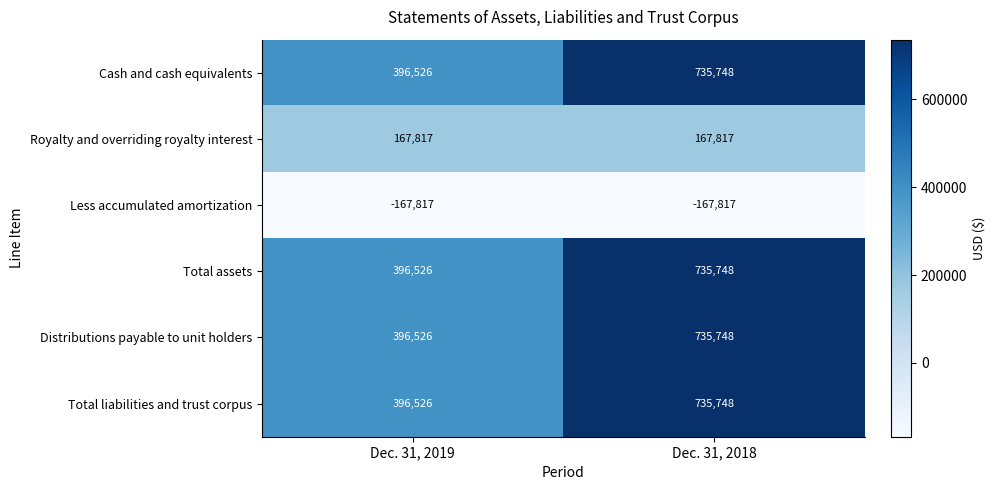

What is the difference between the Total liabilities and trust corpus values at Dec. 31, 2019 and Dec. 31, 2018?

339222